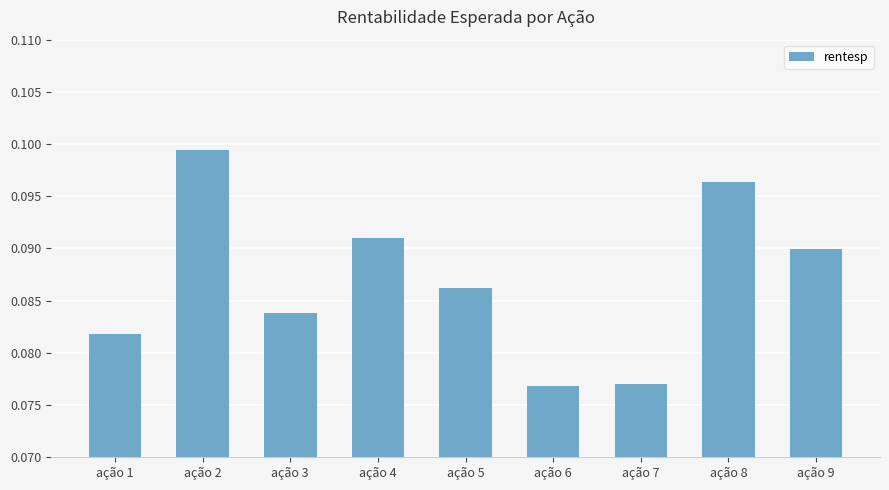

What is the sum of the values at ação 1 and ação 9?

0.2